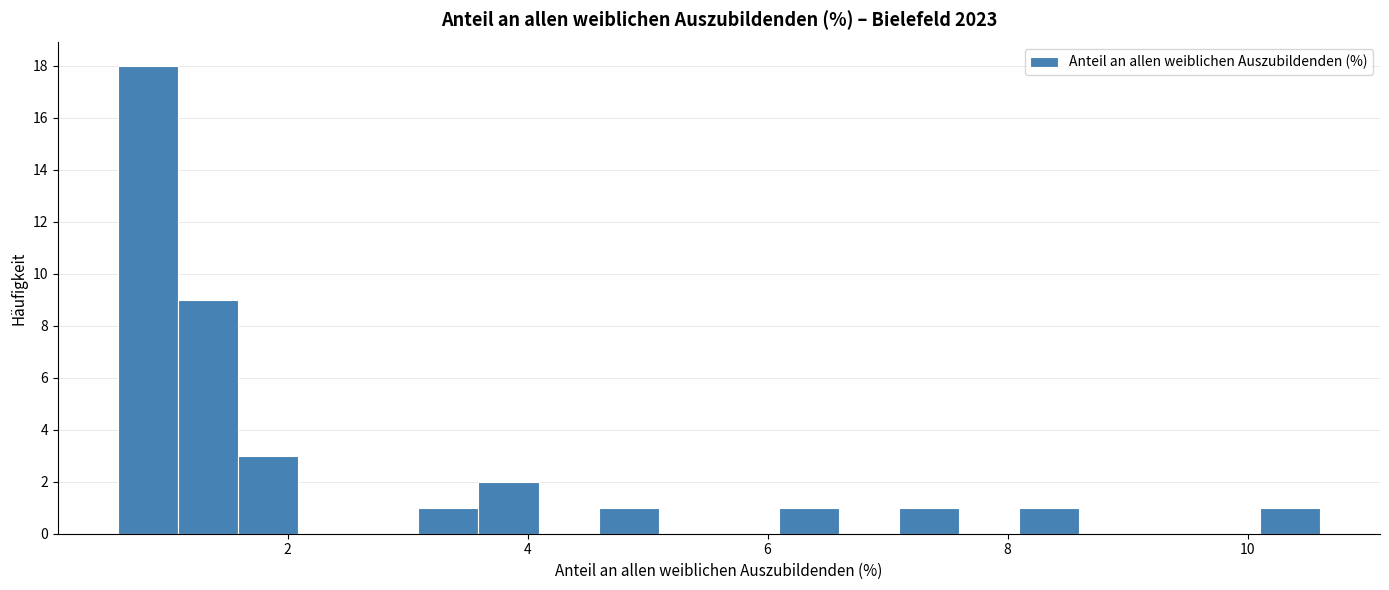

Around what value on the x-axis is the tallest bar? Give the approximate position of its centre, as read against the axis.

0.8